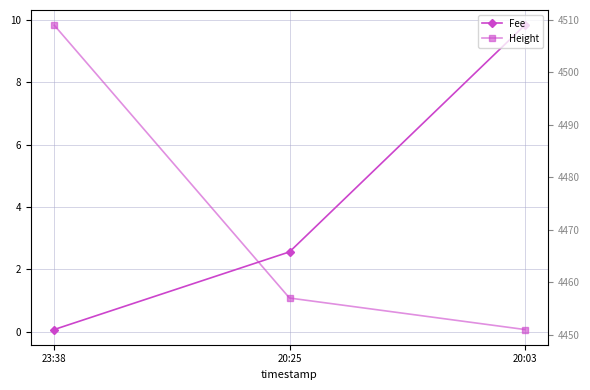

What is the difference between the second highest and minimum values in the Fee series?

2.5